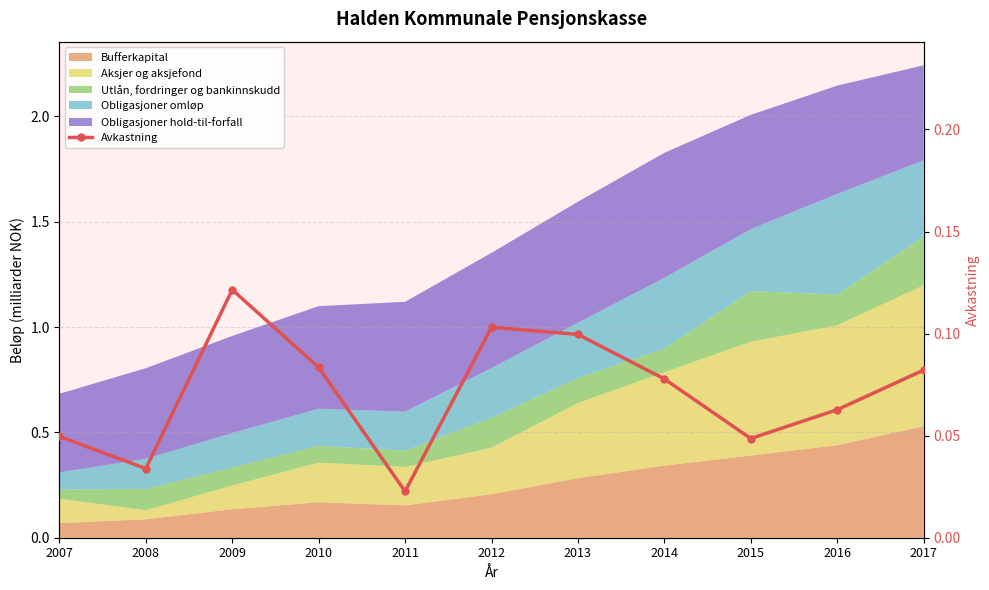

Where is the data nearest to the value 0?

2011